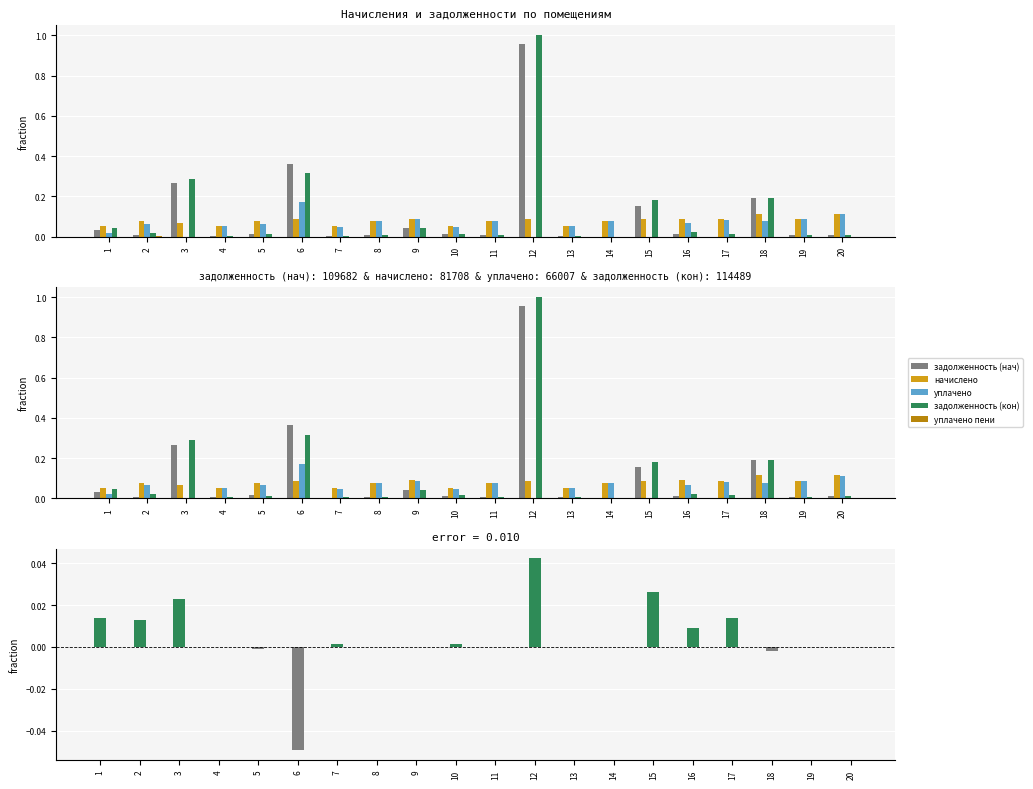

Rank the categories by задолженность (кон) value from highest to lowest.

12, 6, 3, 18, 15, 1, 9, 16, 2, 10, 17, 5, 20, 19, 11, 8, 13, 4, 7, 14